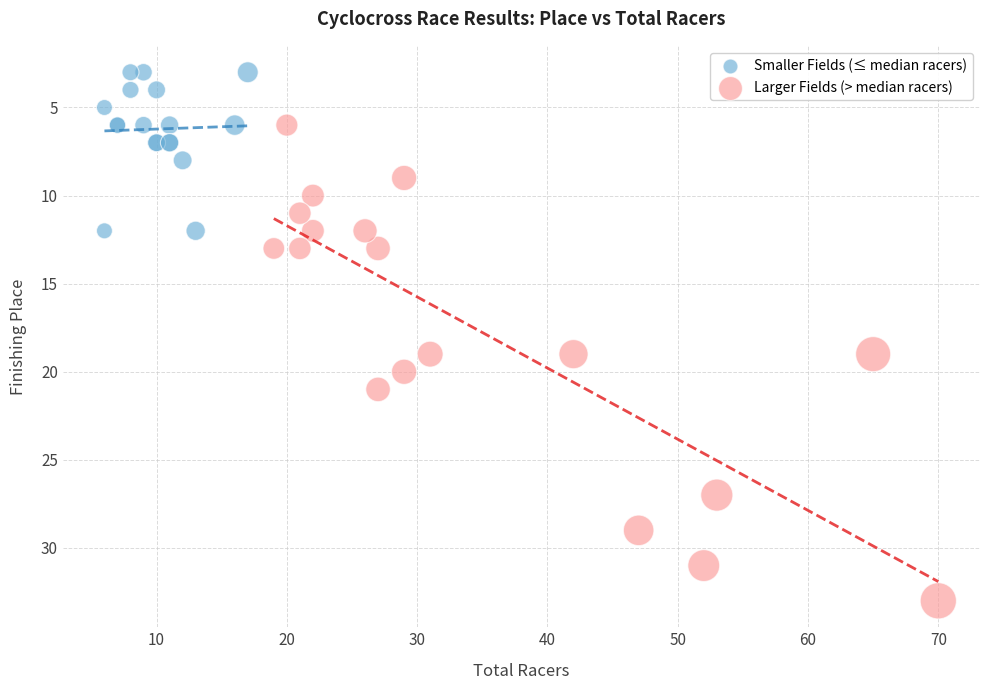

Which series contains the highest Y value?

Larger Fields (> median racers)